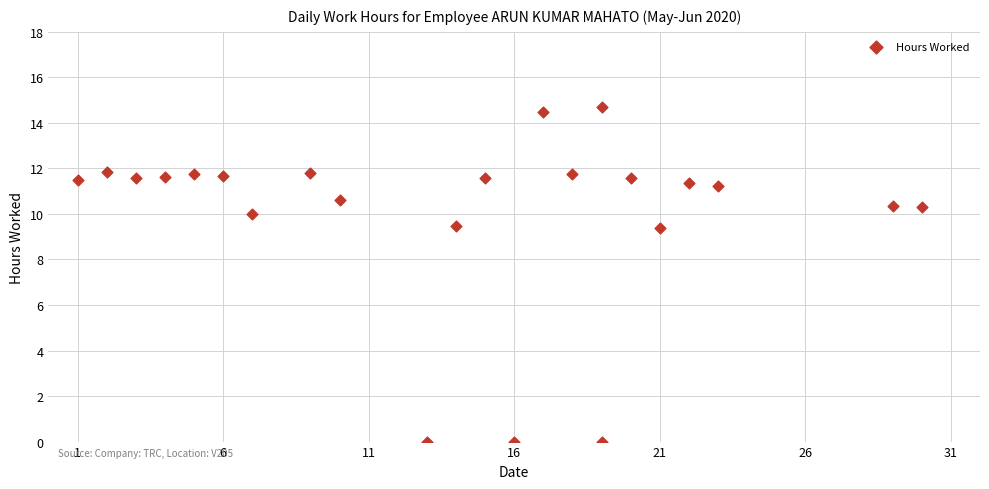

What is the range of X values (max minus min)?

29.0